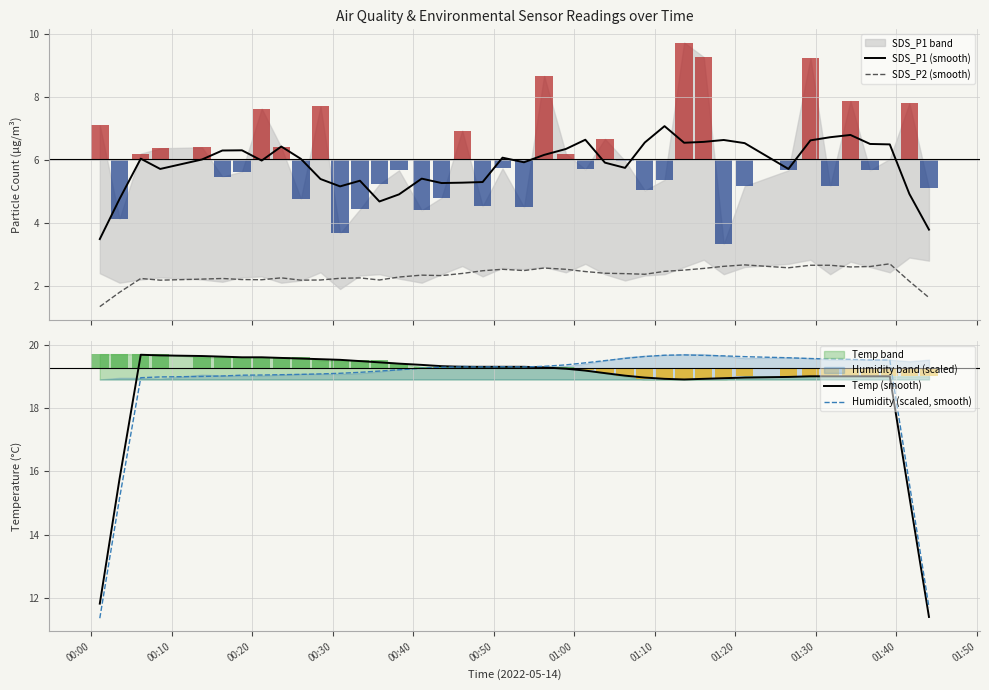

What is the minimum value for SDS_P1 (smooth)?

3.5